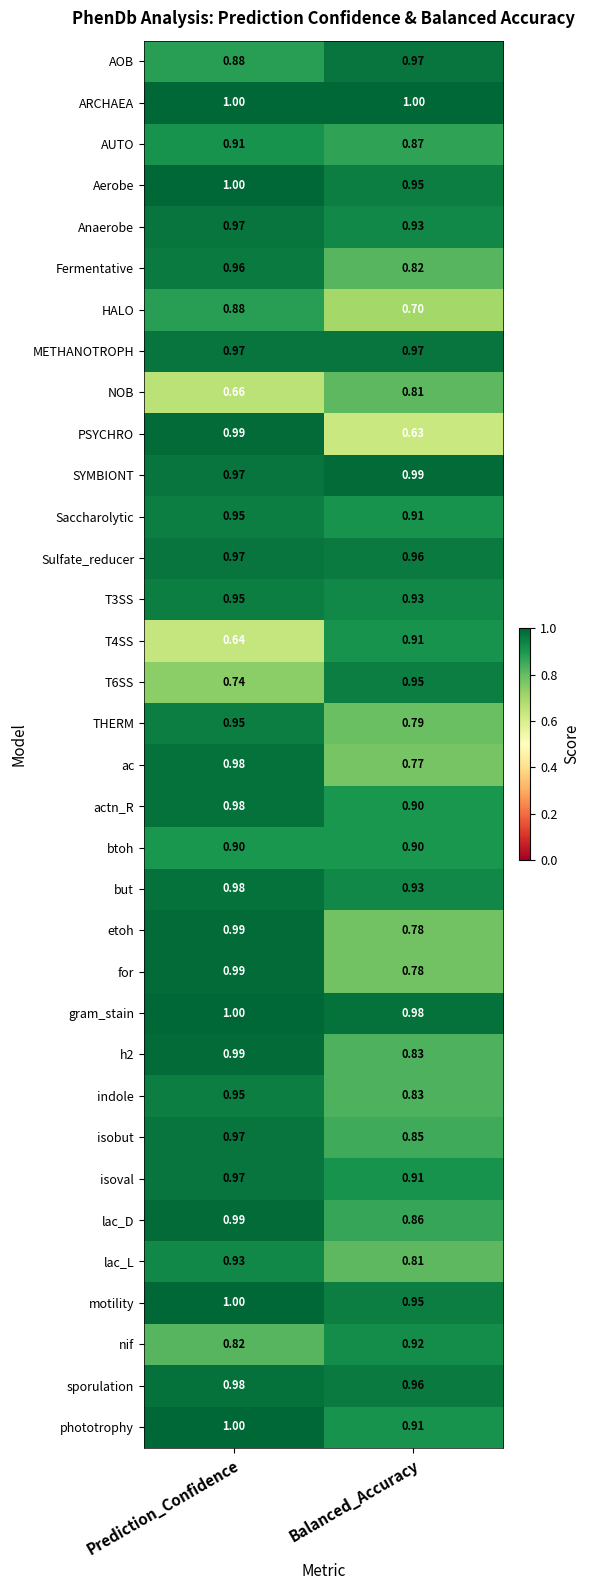

At which label is h2 closest to 0?

Balanced_Accuracy